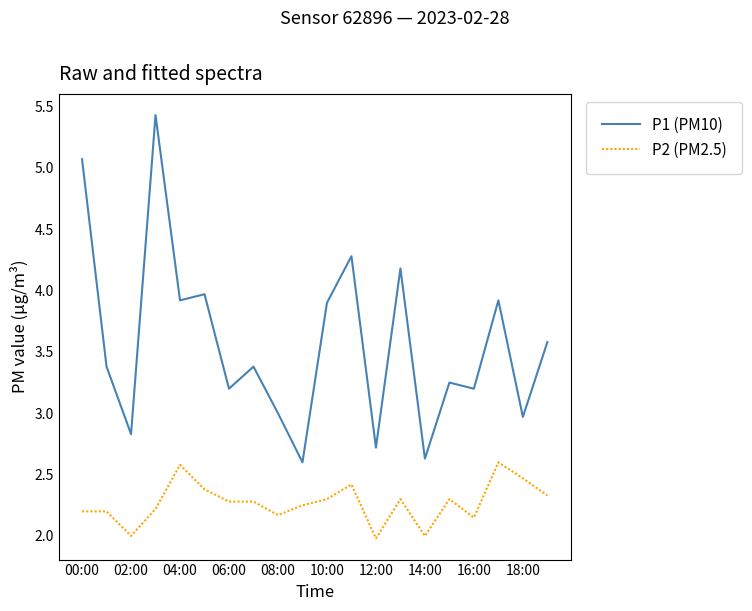

List the series in order of their peak value, lowest first.

P2 (PM2.5), P1 (PM10)